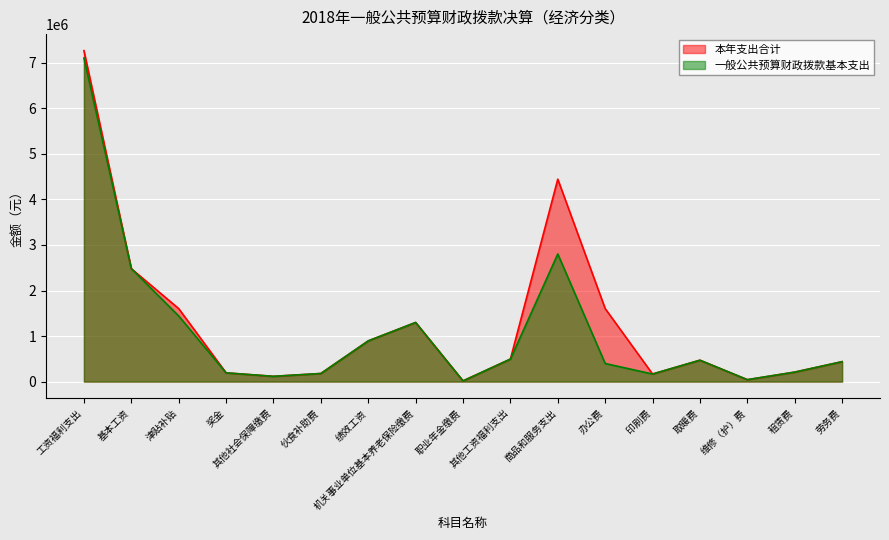

What is the value of the 一般公共预算财政拨款基本支出 point at the 1st from the left?

7106615